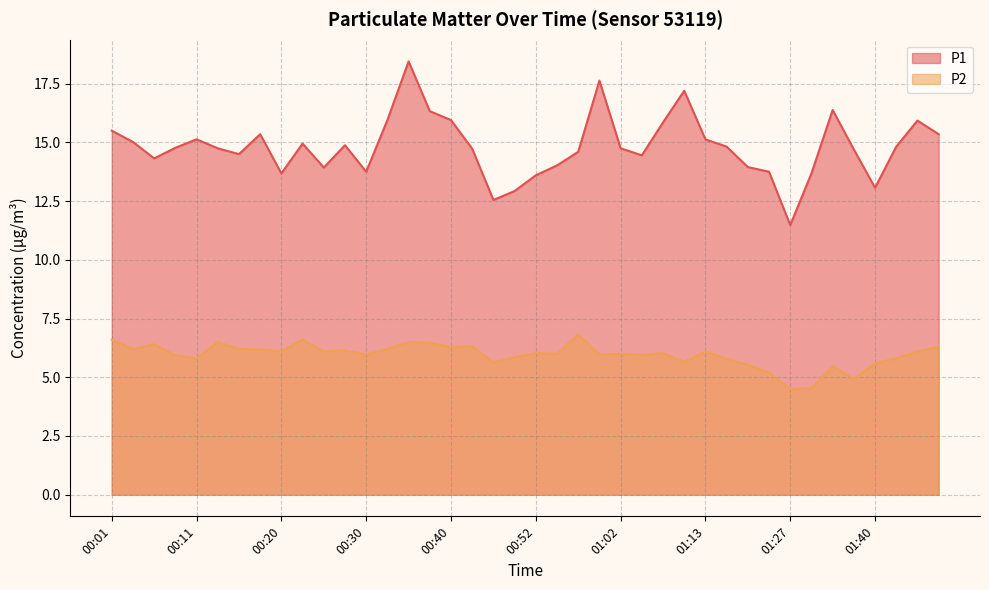

Which series has the largest total across all categories?

P1